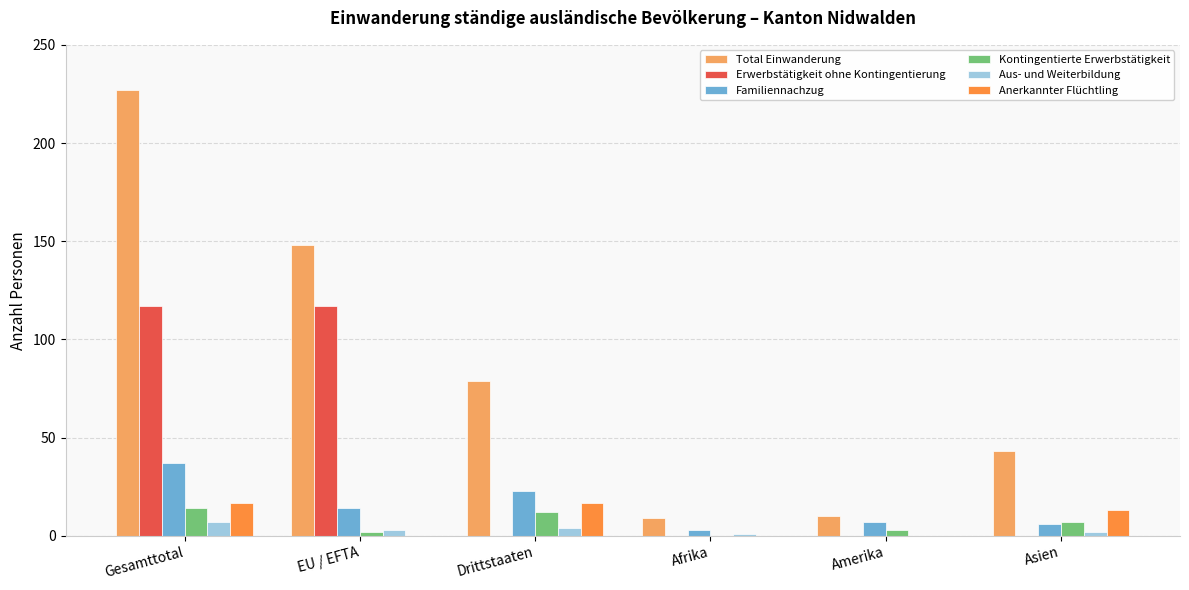

Which series changed the most between Drittstaaten and Amerika?

Total Einwanderung